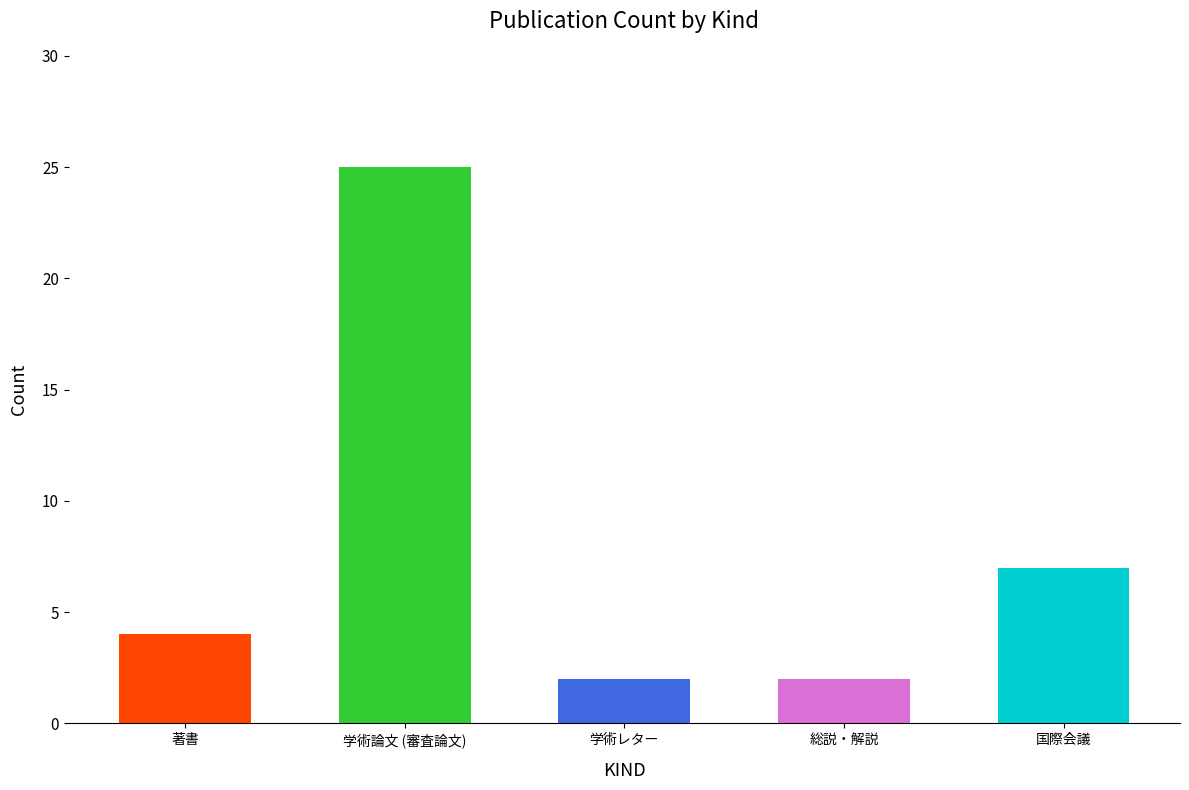

Reading left to right, transcribe all the data shown in this chart.

著書=4	学術論文 (審査論文)=25	学術レター=2	総説・解説=2	国際会議=7